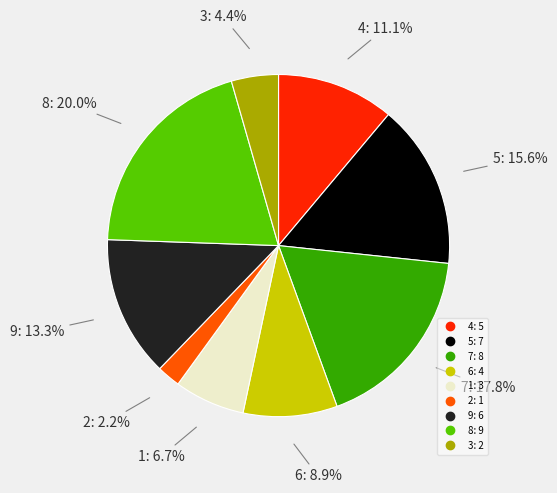

Count the number of slices in the pie.

9